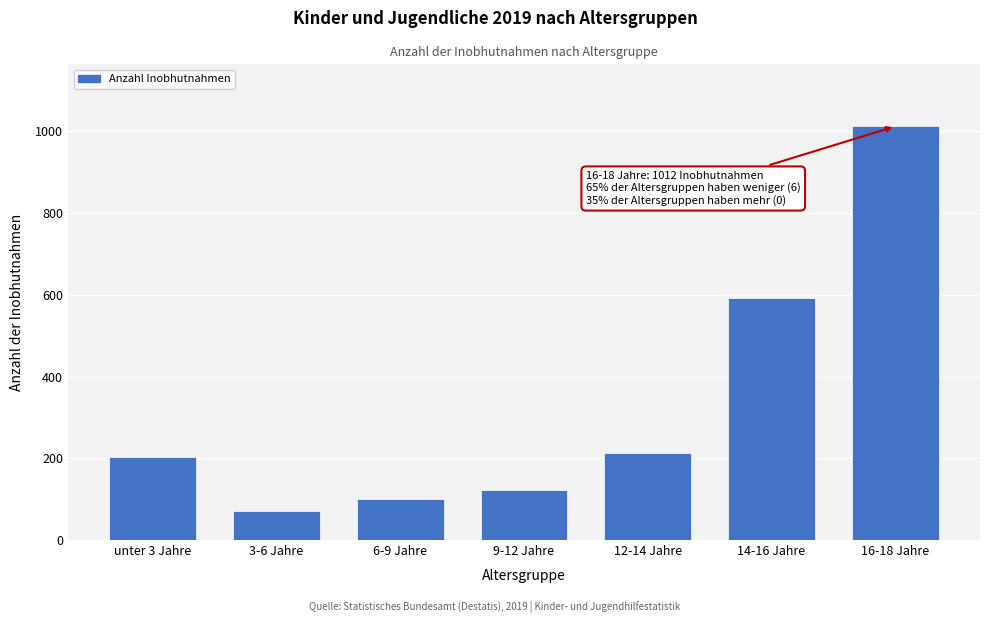

Reading left to right, list all the values displayed in this chart.

unter 3 Jahre=202	3-6 Jahre=70	6-9 Jahre=100	9-12 Jahre=122	12-14 Jahre=212	14-16 Jahre=591	16-18 Jahre=1012